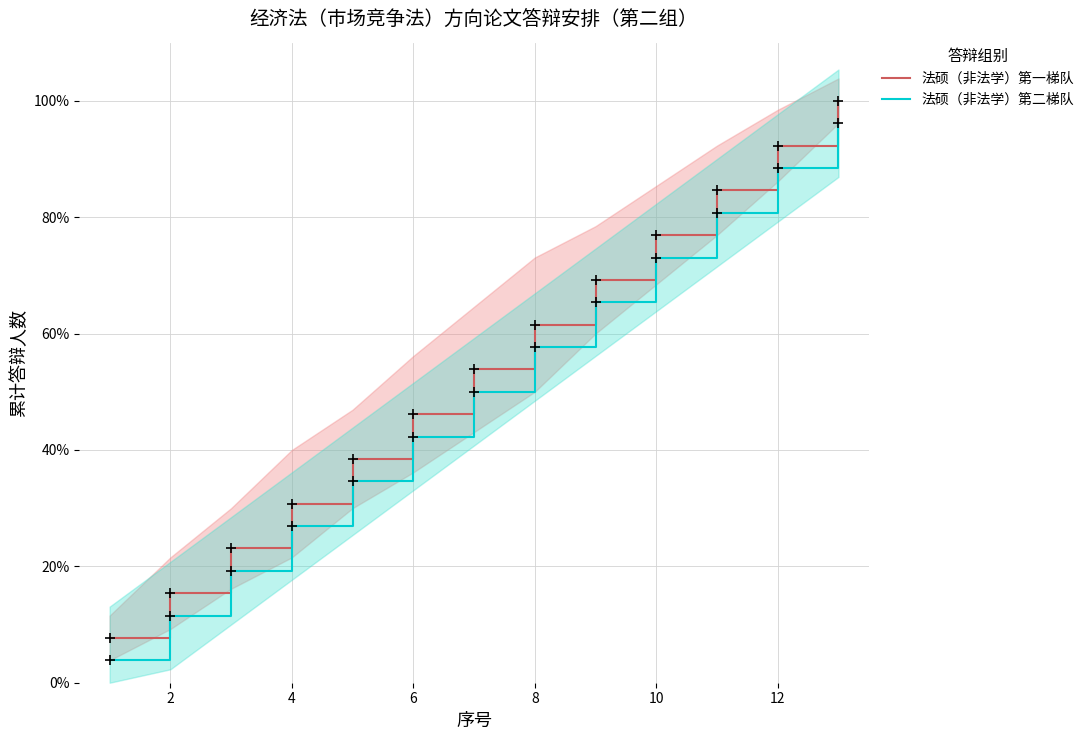

What is the value of the 法硕（非法学）第二梯队 point at the 8th from the left?

0.6